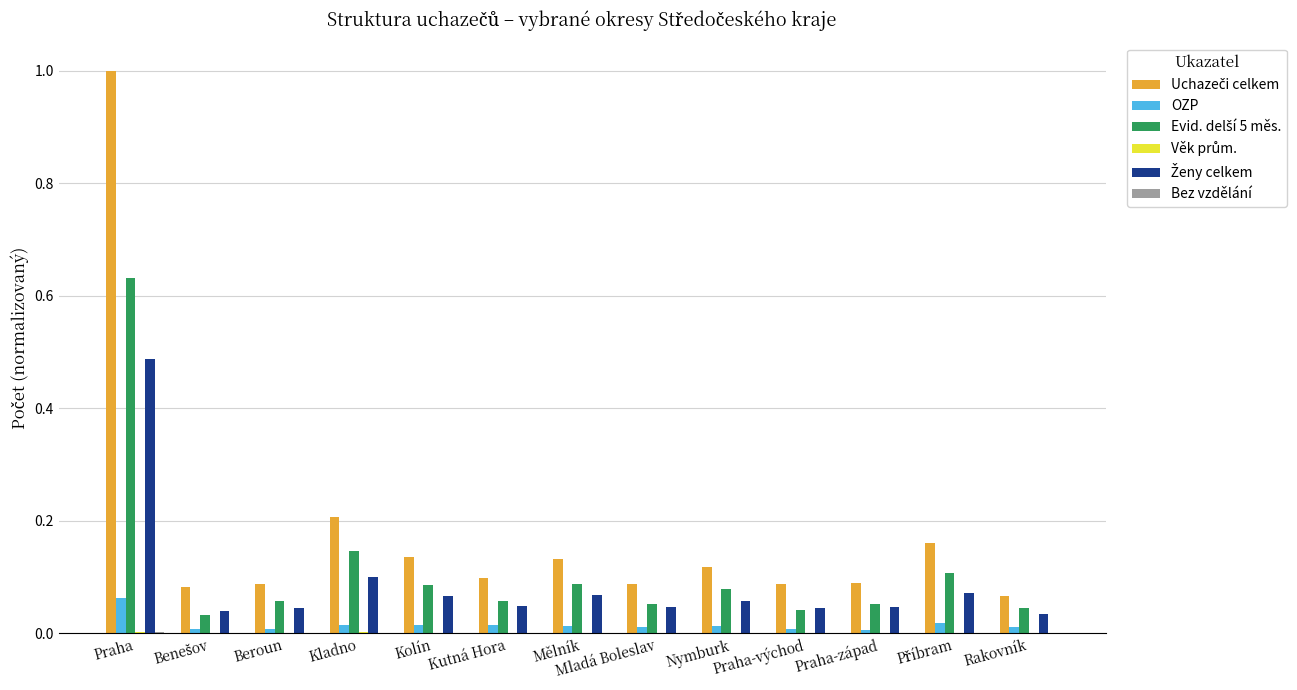

At which category is the sum across all series the highest?

Praha